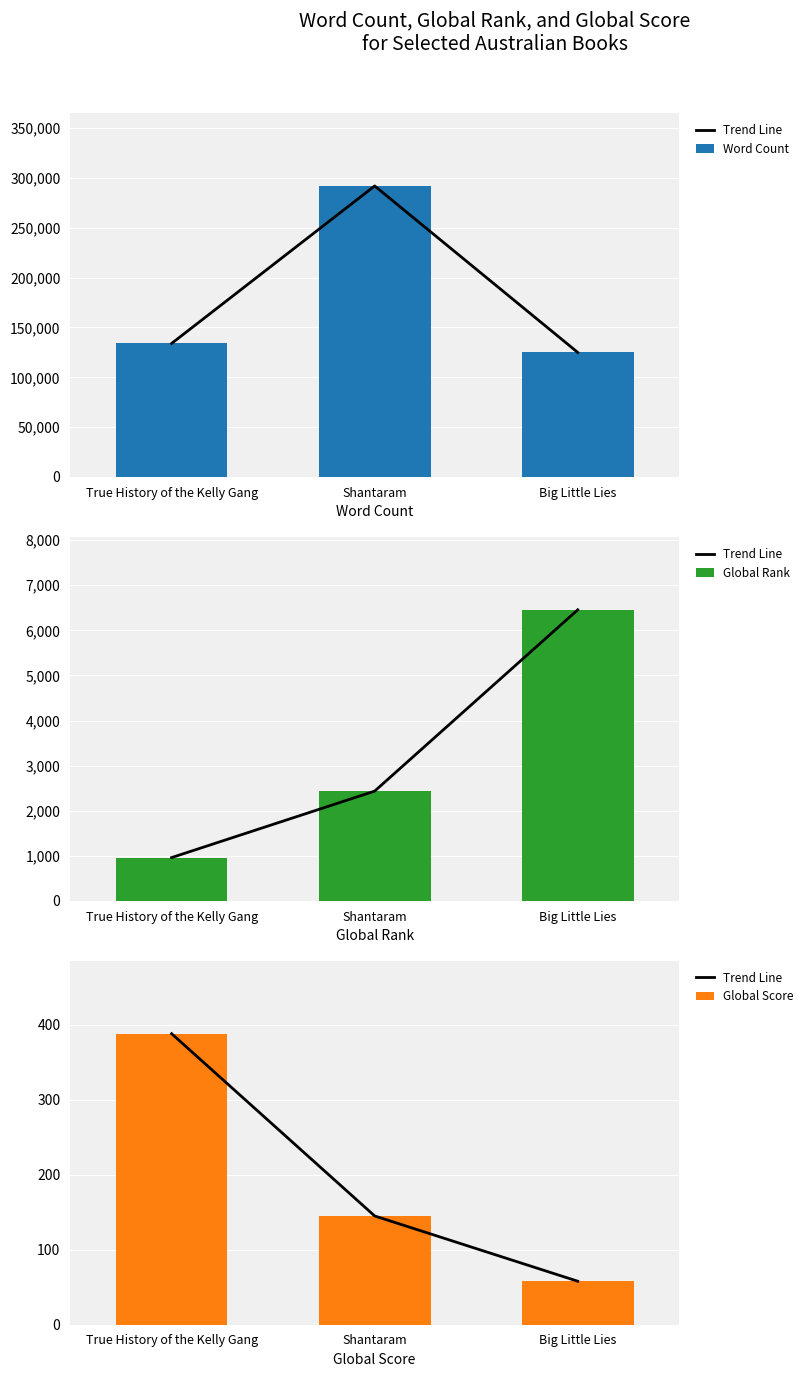

What is the value of the Global Score bar at the 2nd from the left?

145